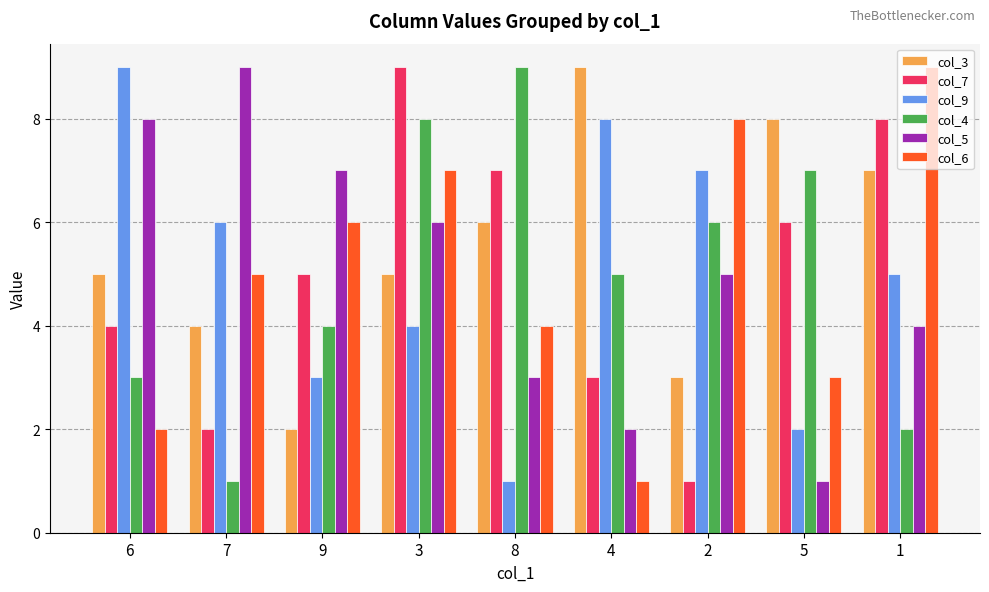

Is the value of col_5 at 1 greater than the value of col_7 at 7?

Yes